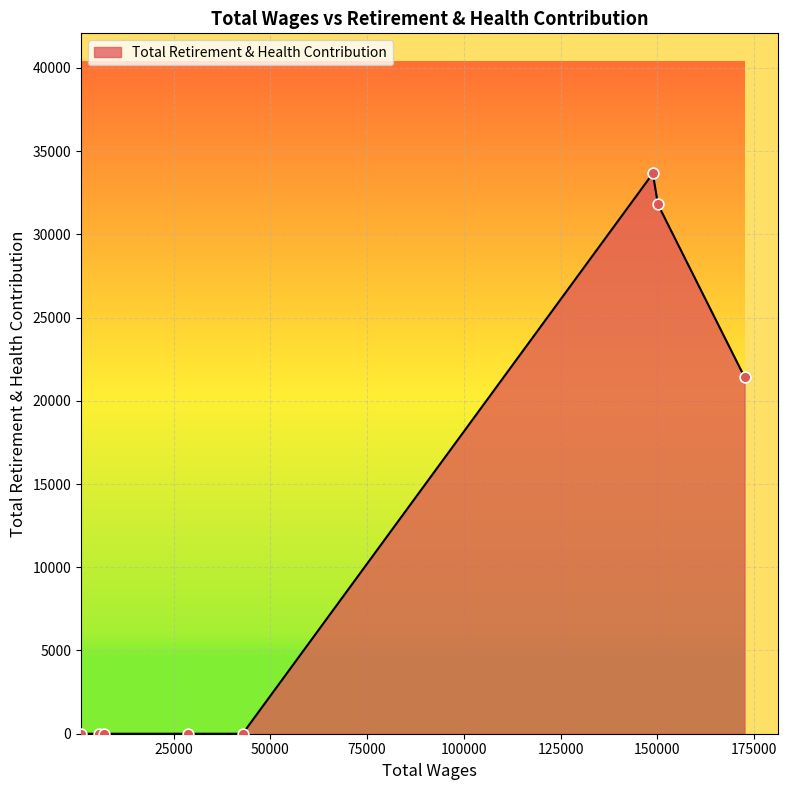

What is the sum of all values?

86887